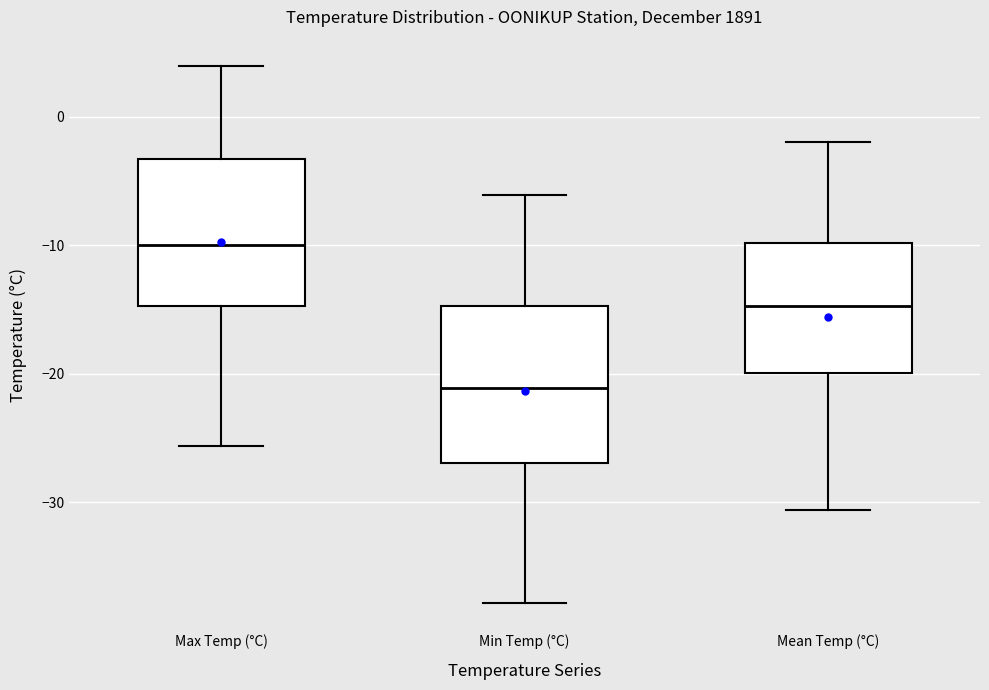

Reading left to right, read every box against the y-axis: the position of its median line, the range the box covers, and the ends of its whiskers. The values are not printed on the chart, so give them approximately, as read against the axis.

Max Temp (°C): median -10, box -15 to -3, whiskers -26 to 4
Min Temp (°C): median -21, box -27 to -15, whiskers -38 to -6
Mean Temp (°C): median -15, box -20 to -10, whiskers -31 to -2